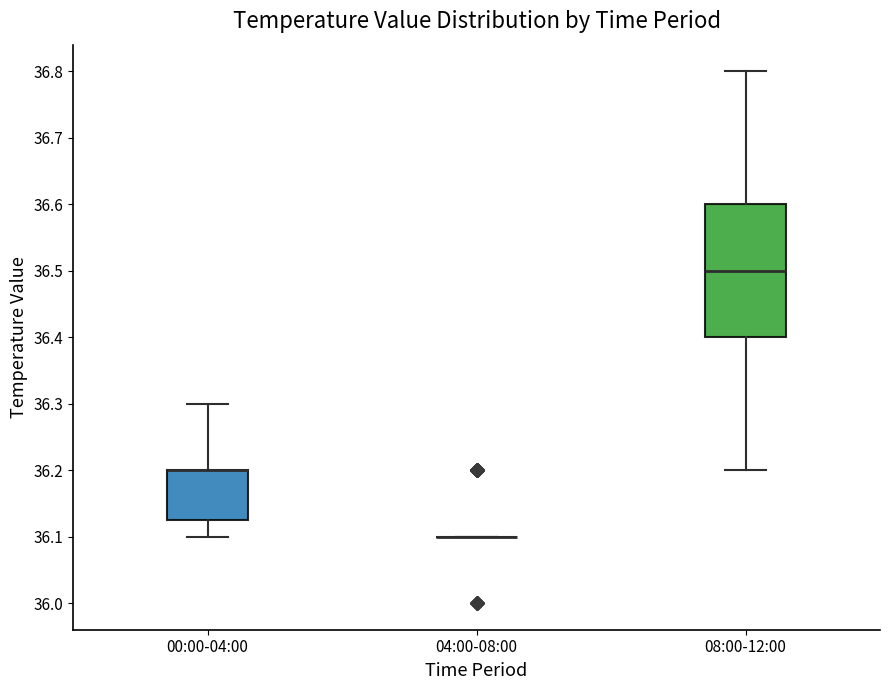

Reading left to right, read every box against the y-axis: the position of its median line, the range the box covers, and the ends of its whiskers. The values are not printed on the chart, so give them approximately, as read against the axis.

00:00-04:00: median 36.20 (drawn on the box's upper edge), box 36.13 to 36.20, whiskers 36.10 to 36.30
04:00-08:00: box collapsed to a line at 36.10, whiskers 36.10 to 36.10
08:00-12:00: median 36.50, box 36.40 to 36.60, whiskers 36.20 to 36.80